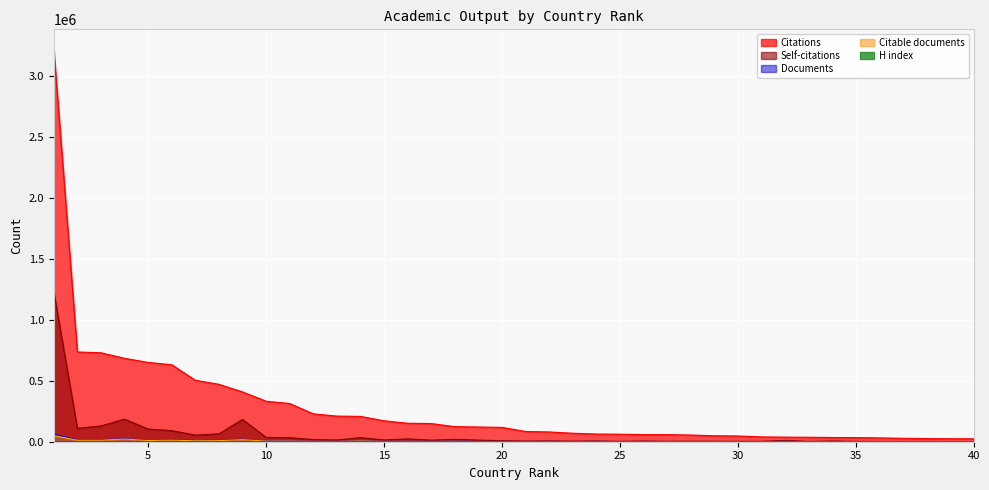

How many interior local peaks does the Citable documents series have?

13